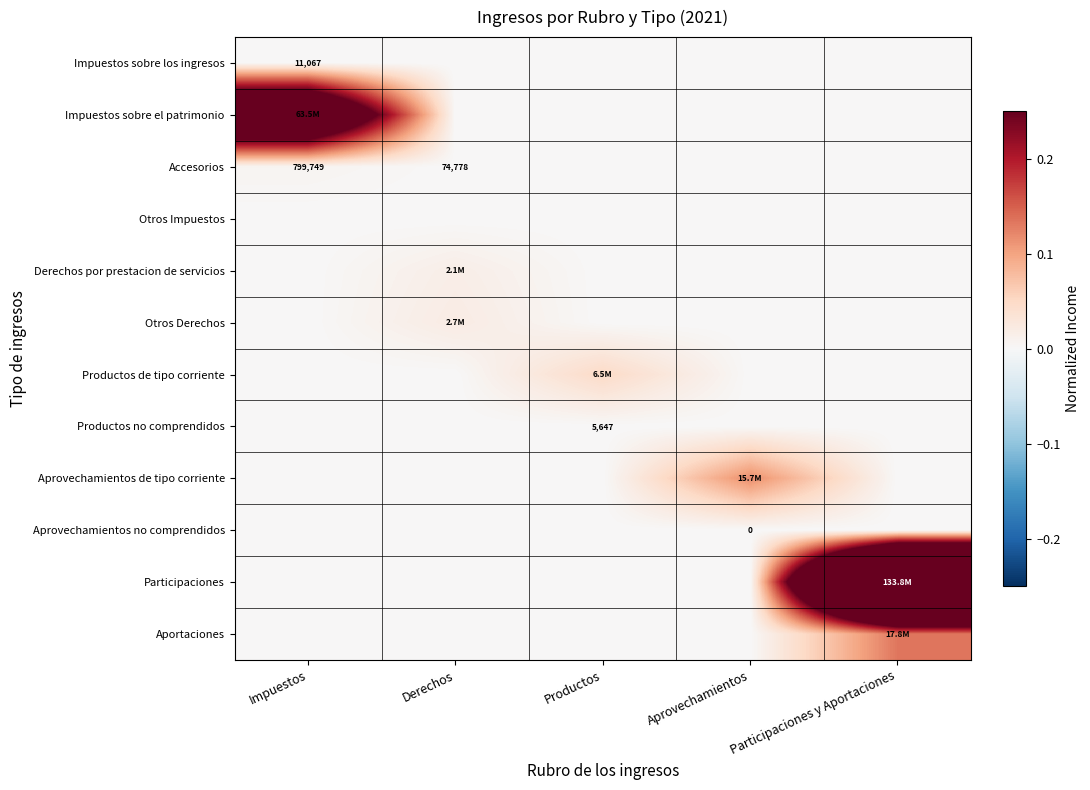

At which label does Productos no comprendidos reach its minimum?

Impuestos